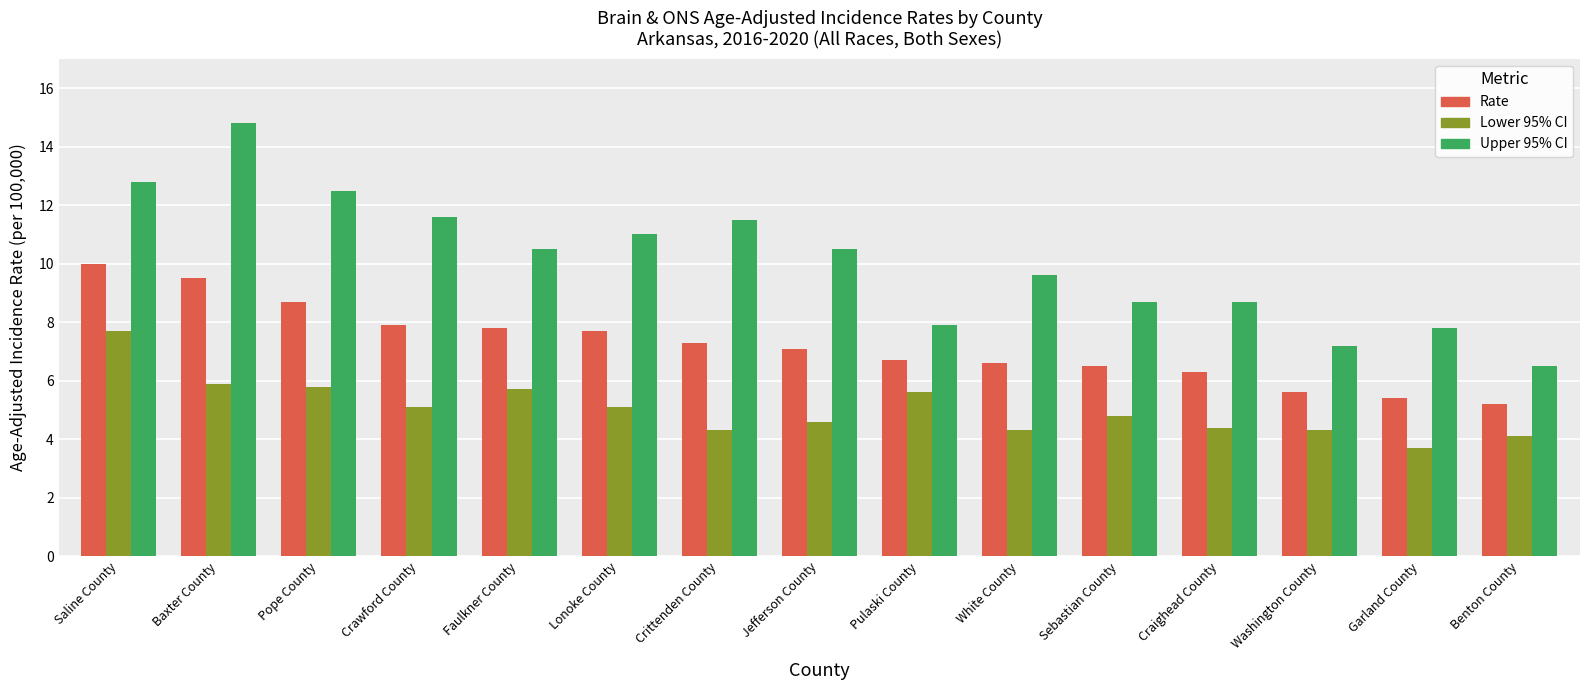

At which label does Rate first exceed 7?

Saline County